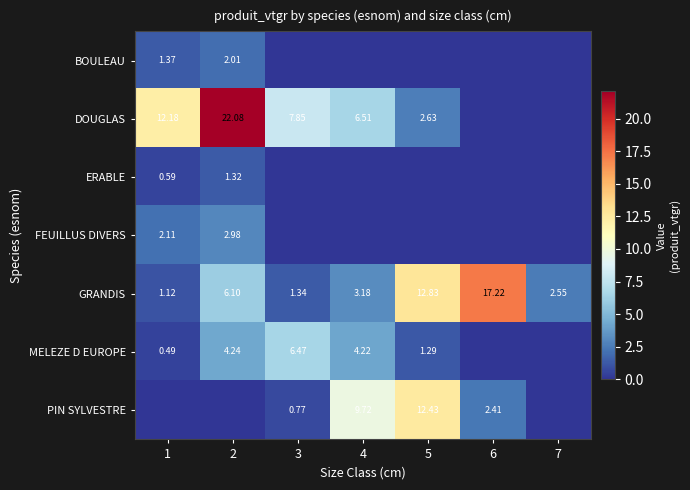

How many data points in GRANDIS are above 3?

4